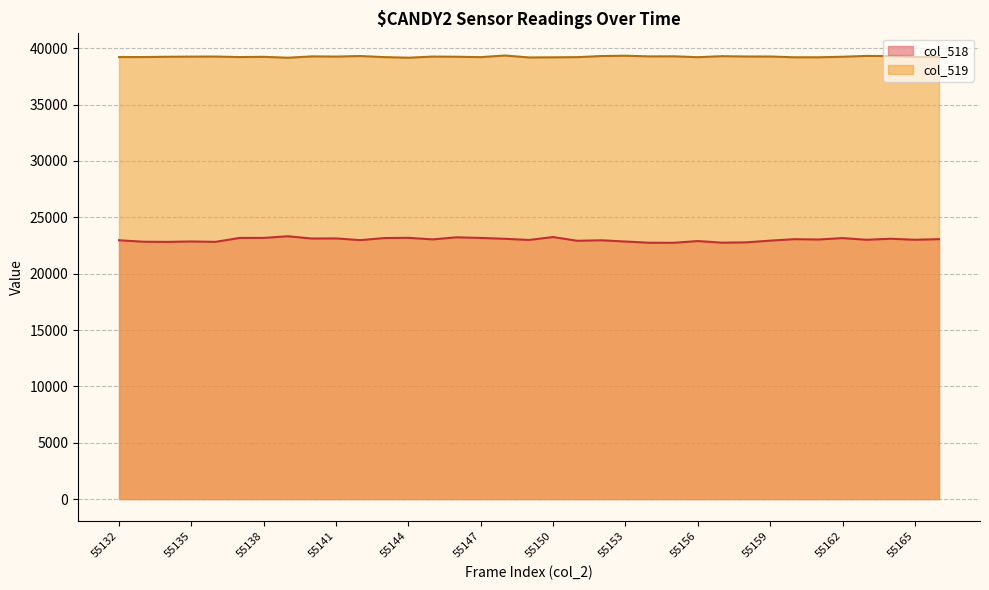

Reading left to right, transcribe all the data shown in this chart.

col_518: 22964	22835	22819	22856	22821	23170	23173	23318	23116	23128	22975	23159	23181	23041	23225	23171	23094	22991	23249	22917	22962	22850	22742	22740	22893	22750	22776	22930	23061	23030	23156	23007	23098	23007	23061
col_519: 39217	39220	39244	39257	39264	39218	39240	39158	39280	39261	39309	39214	39161	39261	39246	39212	39356	39184	39195	39212	39308	39337	39278	39284	39207	39296	39268	39268	39198	39198	39246	39320	39305	39227	39217